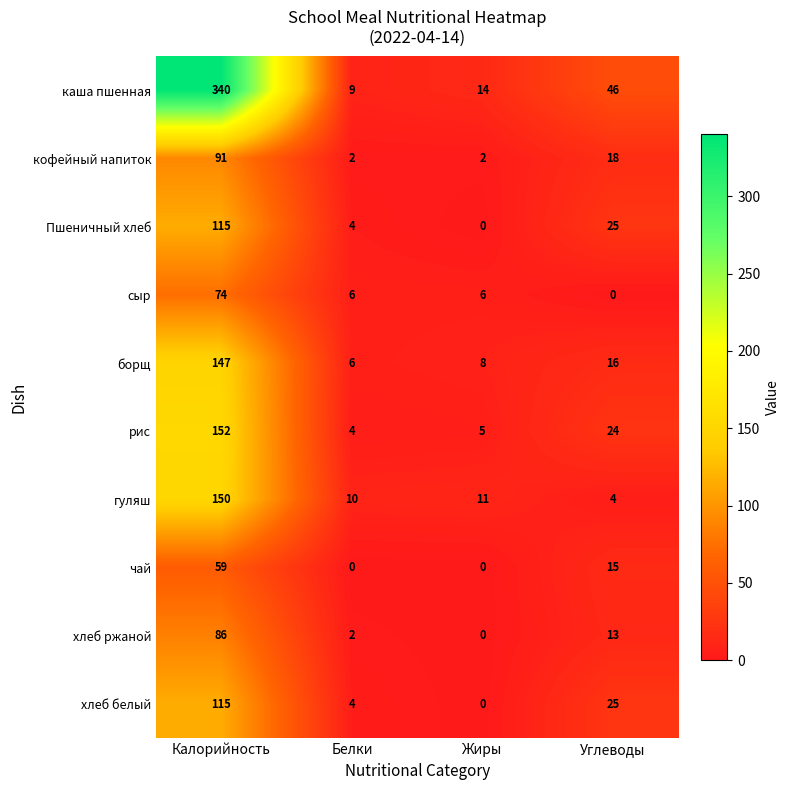

Rank the categories by хлеб ржаной value from highest to lowest.

Калорийность, Углеводы, Белки, Жиры